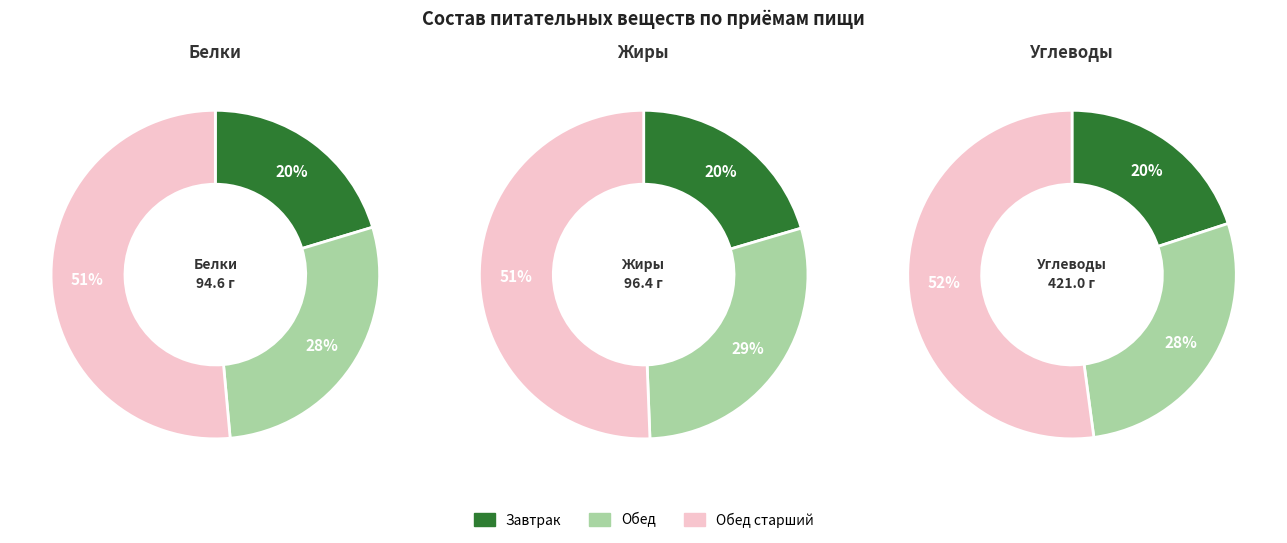

Is it true that Обед is 29% of the pie?

True